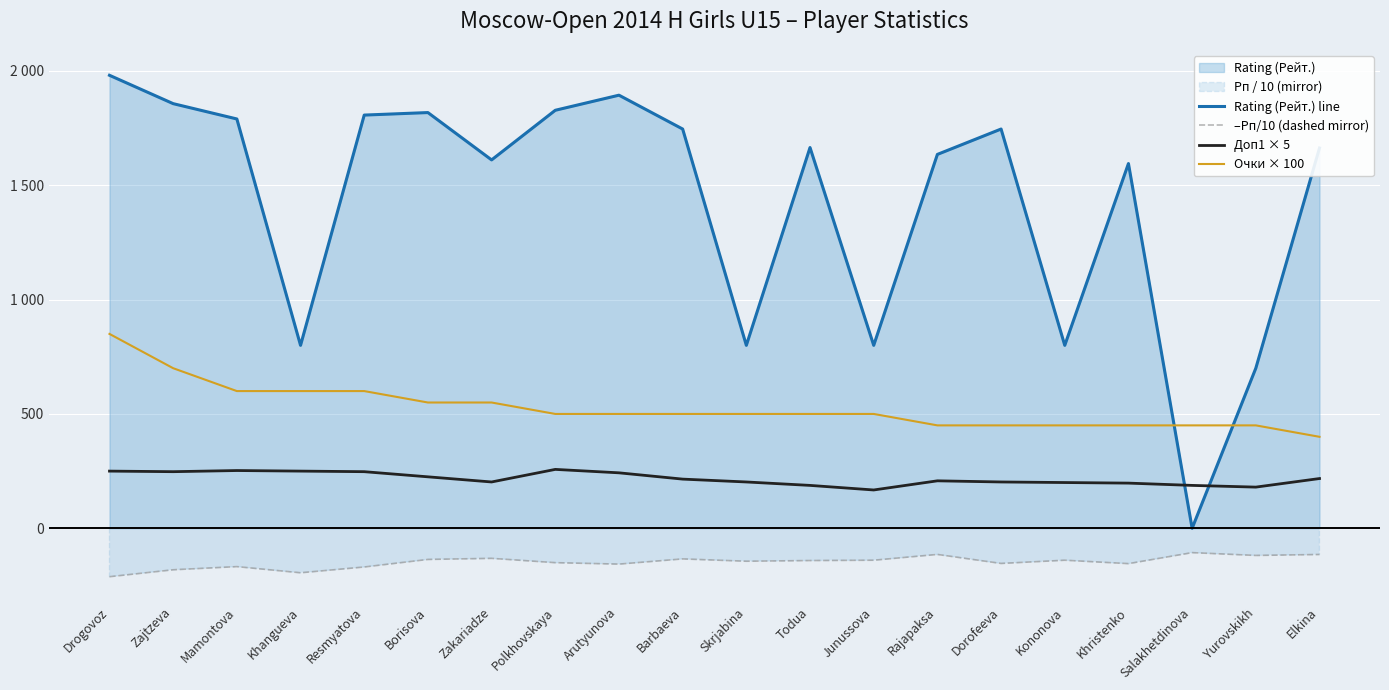

At how many categories does at least one series exceed 1399?

14